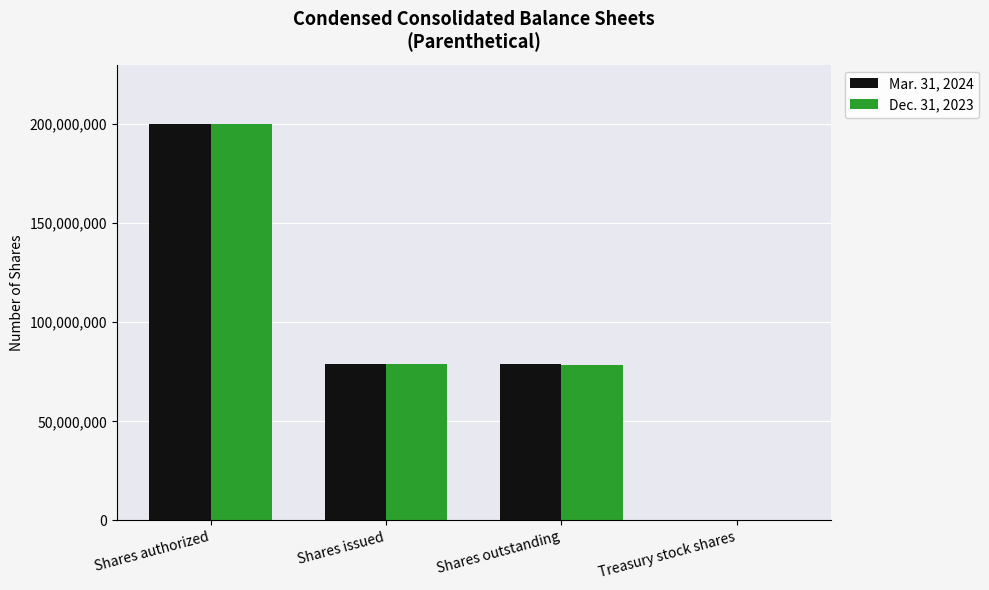

The value of Mar. 31, 2024 at Shares outstanding is 78850000. True or false?

True